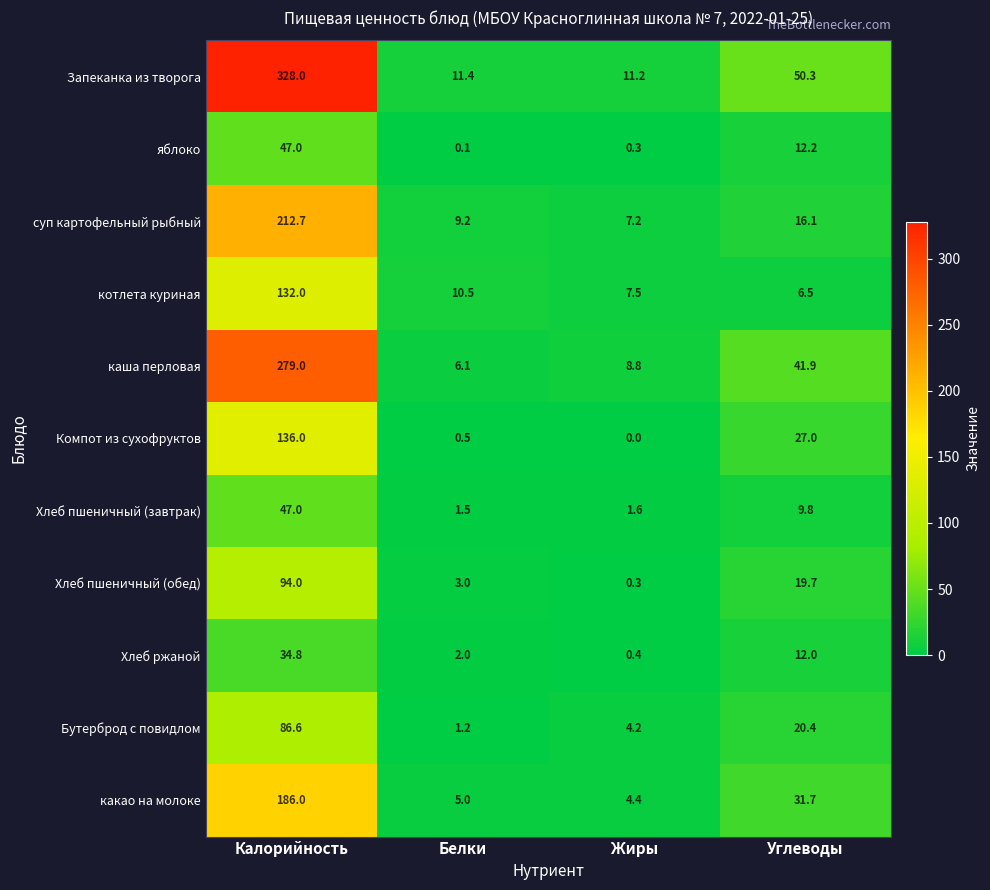

The суп картофельный рыбный series shows 212.7 at Калорийность. True or false?

True